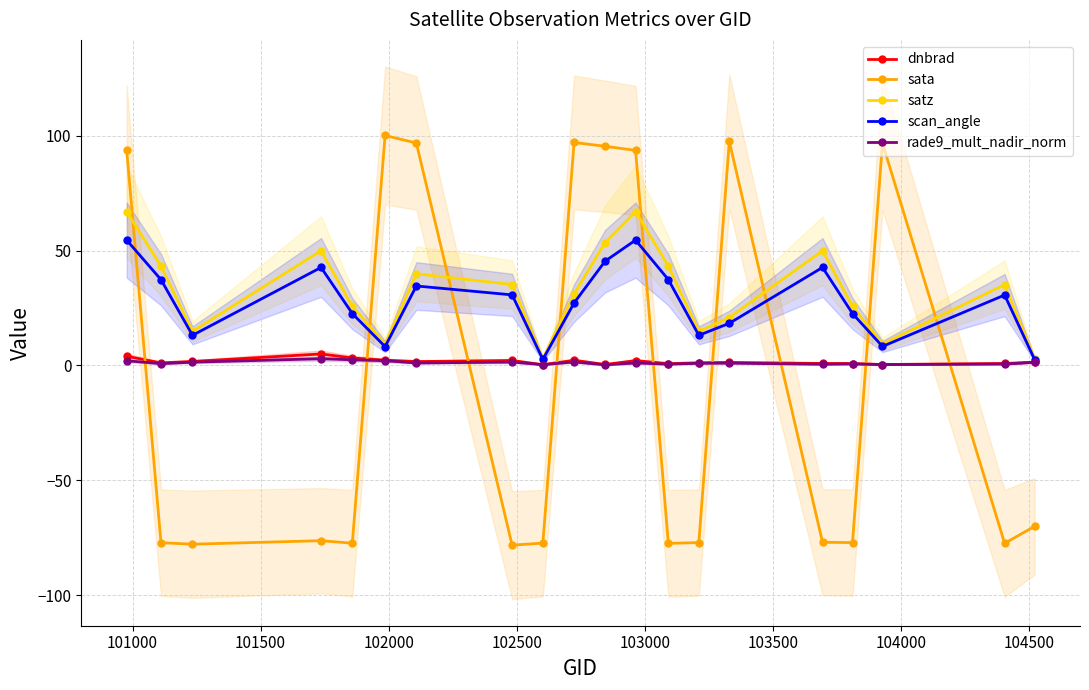

What is the value of the sata point at the 17th from the left?

-77.1